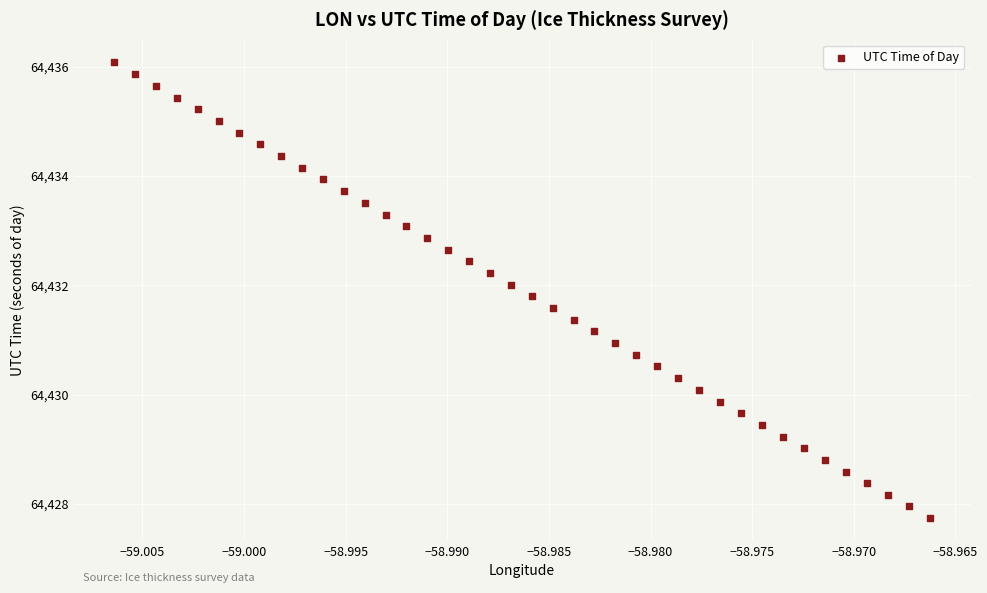

What is the range of Y values (max minus min)?

8.3